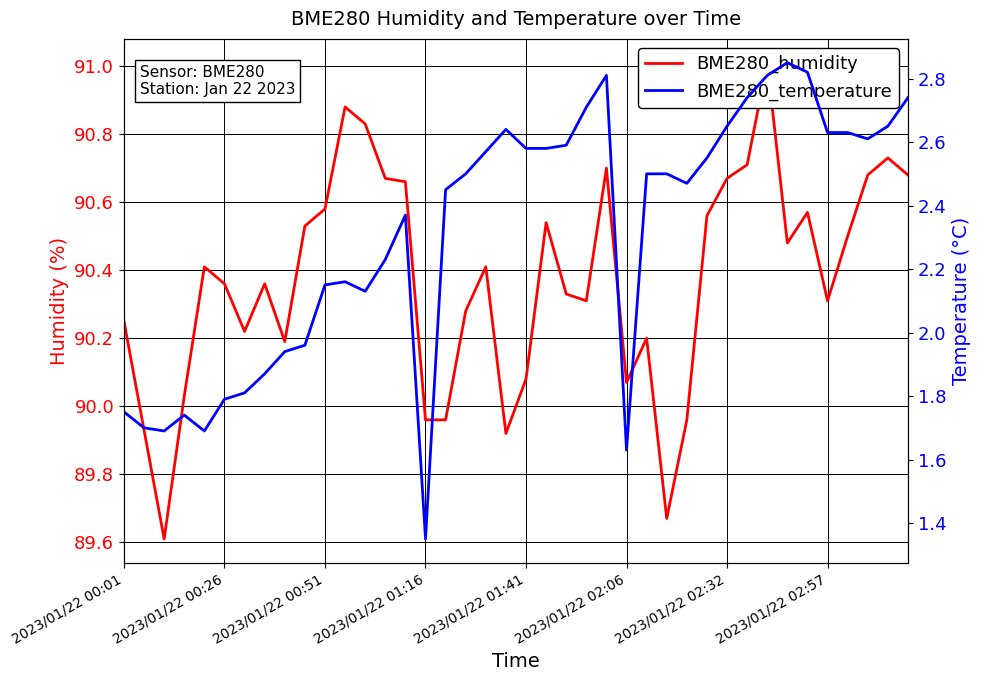

What is the minimum value shown in the chart?

1.4